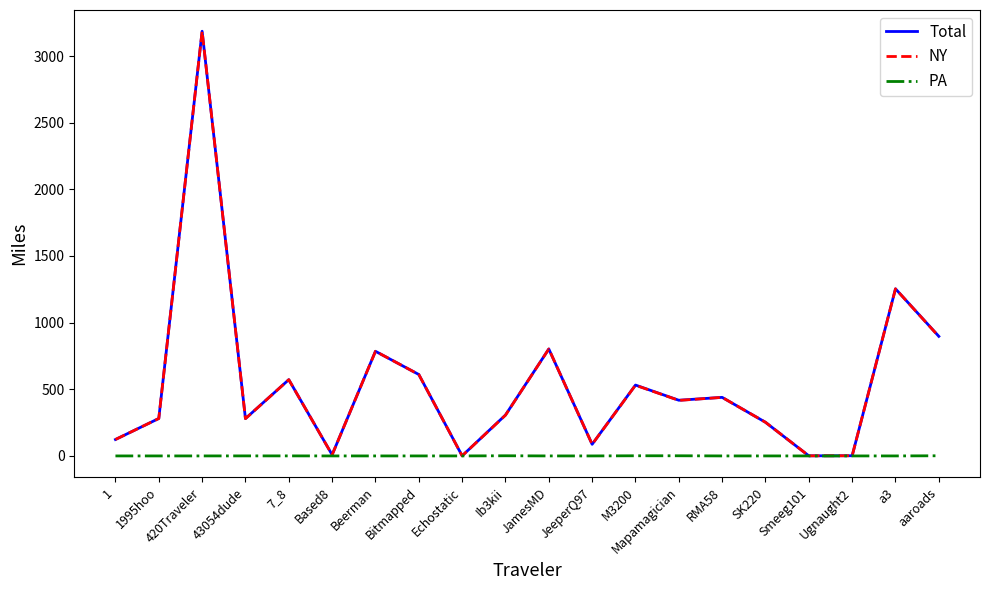

At which category is the sum across all series the highest?

420Traveler